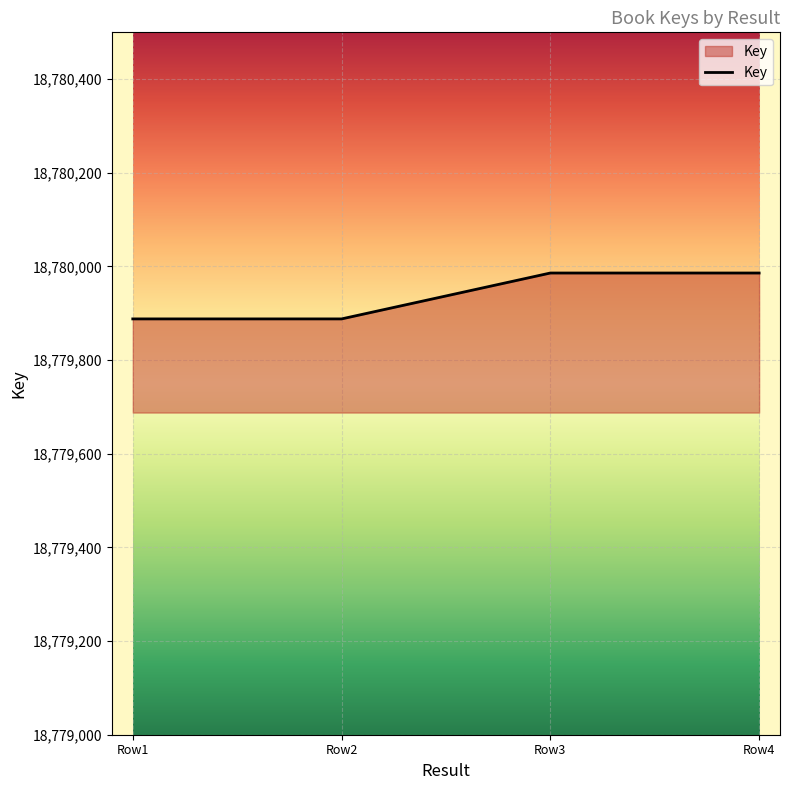

What is the maximum value shown in the chart?

18779986